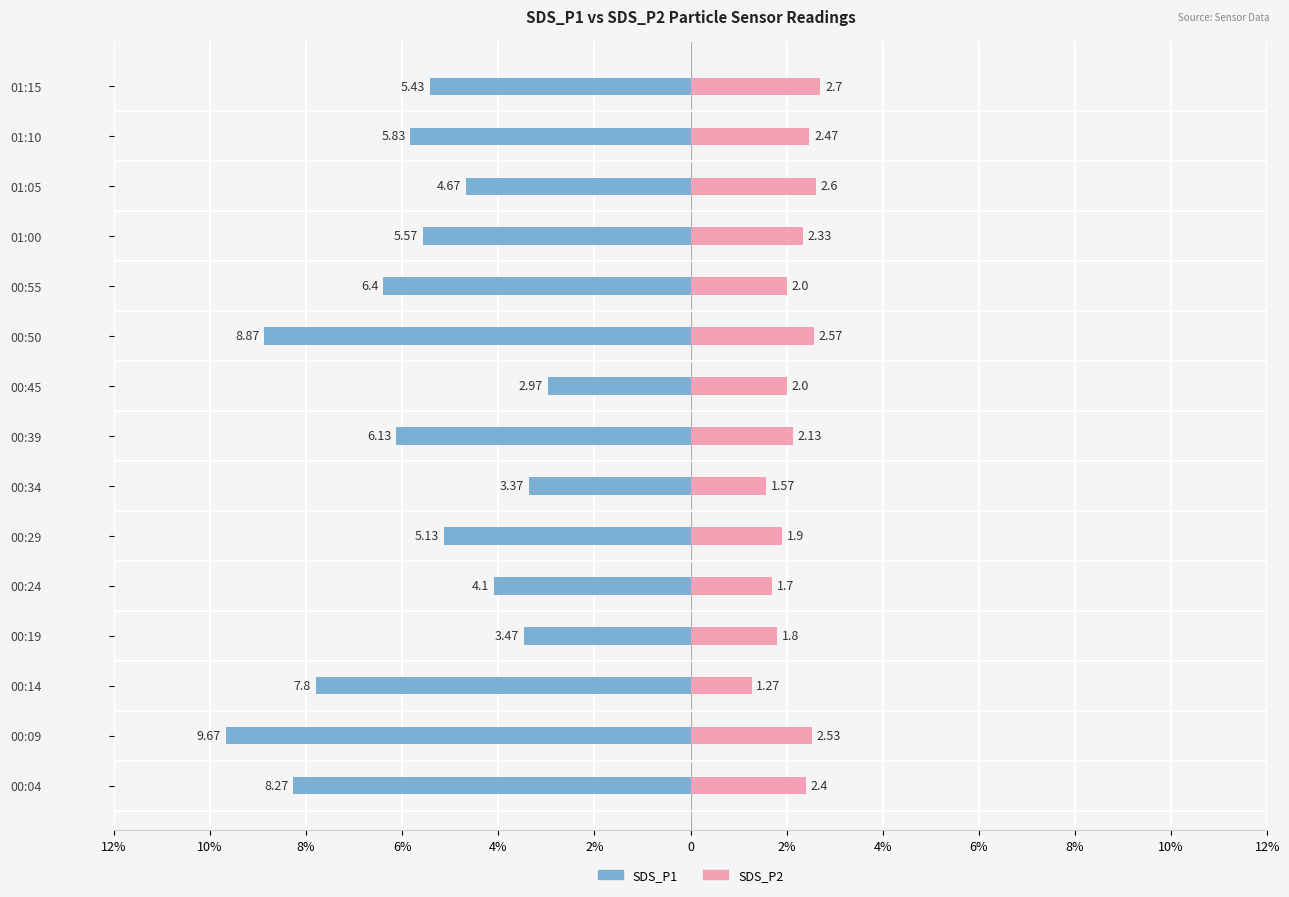

What is the value of the SDS_P2 bar at the 6th from the left?

1.9